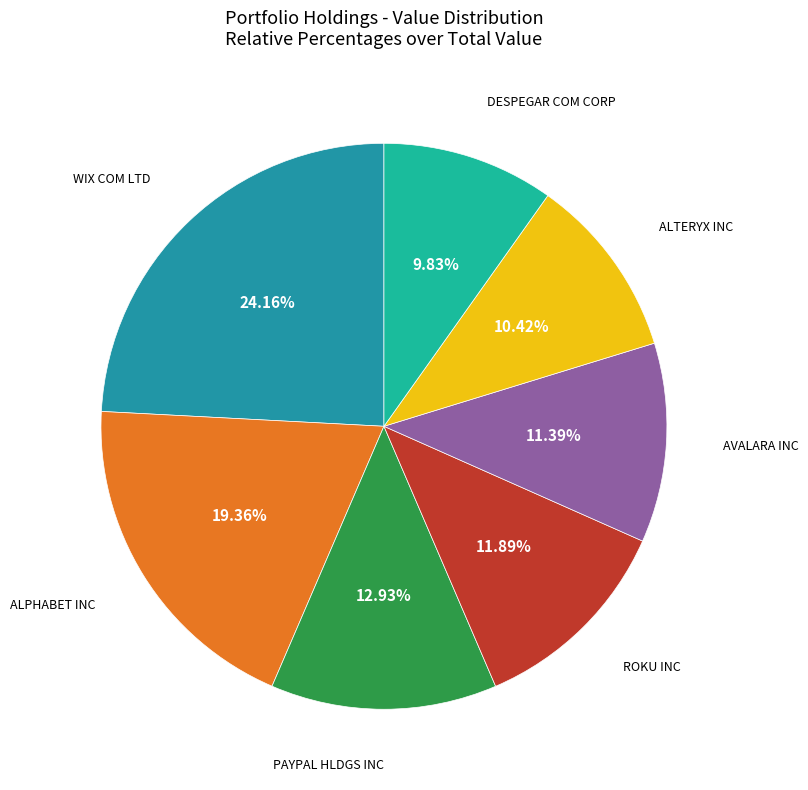

How many segments does this pie chart have?

7